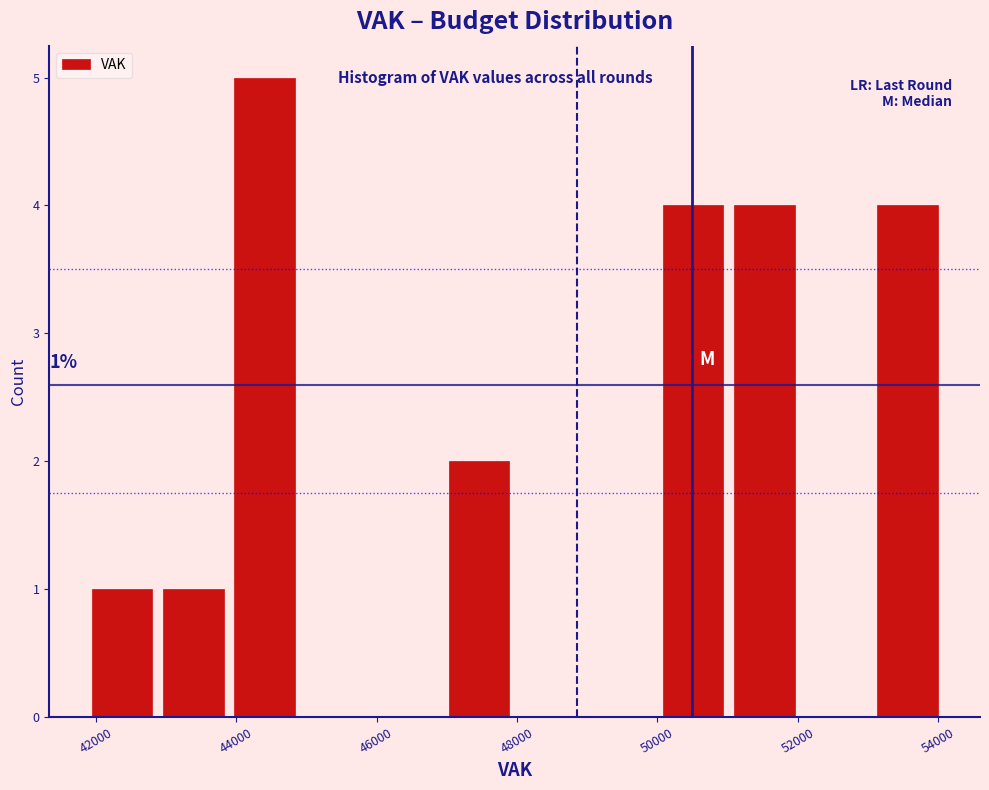

Over which range of the x-axis is the bar tallest?

43800 to 45000